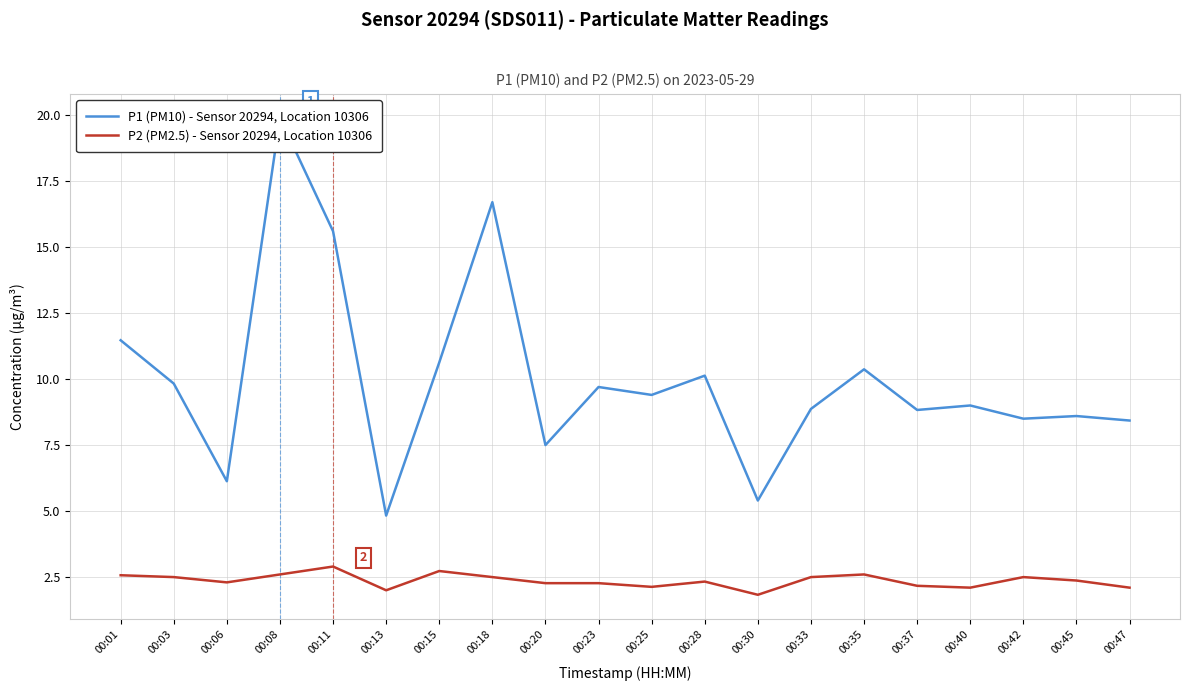

Which series has the largest range (max minus min)?

P1 (PM10) - Sensor 20294, Location 10306